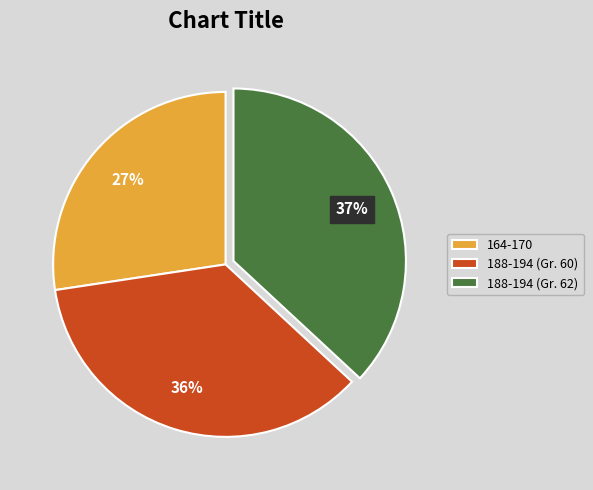

The 164-170 slice represents 19% of the pie. True or false?

False